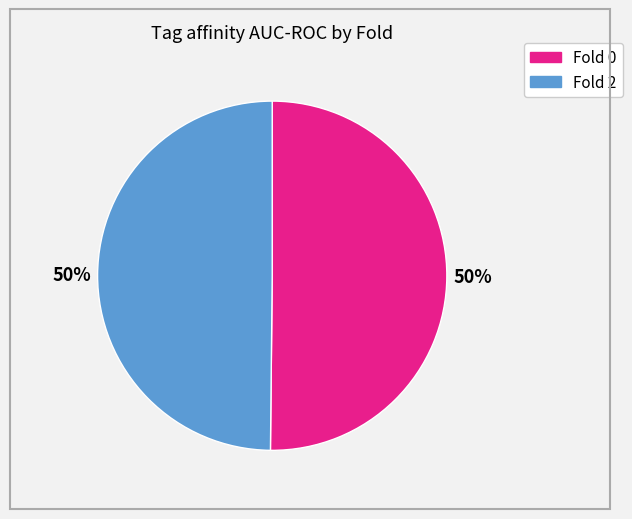

To the nearest percent, what is the average slice percentage?

50%